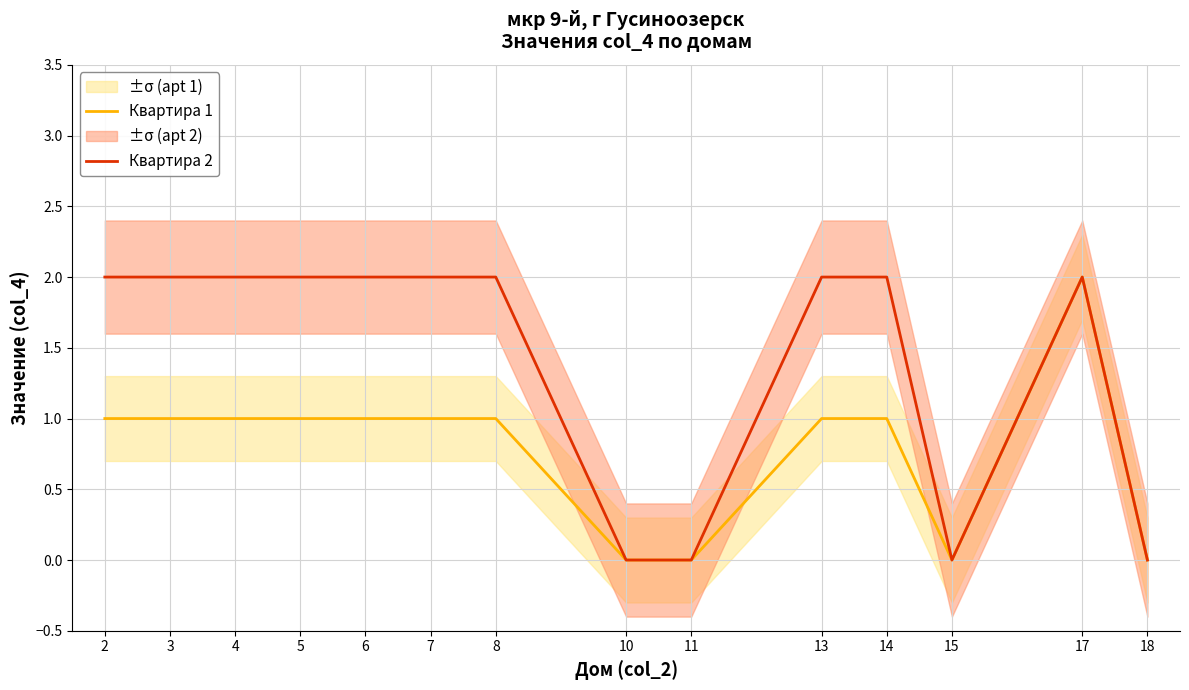

Reading left to right, extract all data points from this chart.

Квартира 1: 1	1	1	1	1	1	1	0	0	1	1	0	2	0
Квартира 2: 2	2	2	2	2	2	2	0	0	2	2	0	2	0